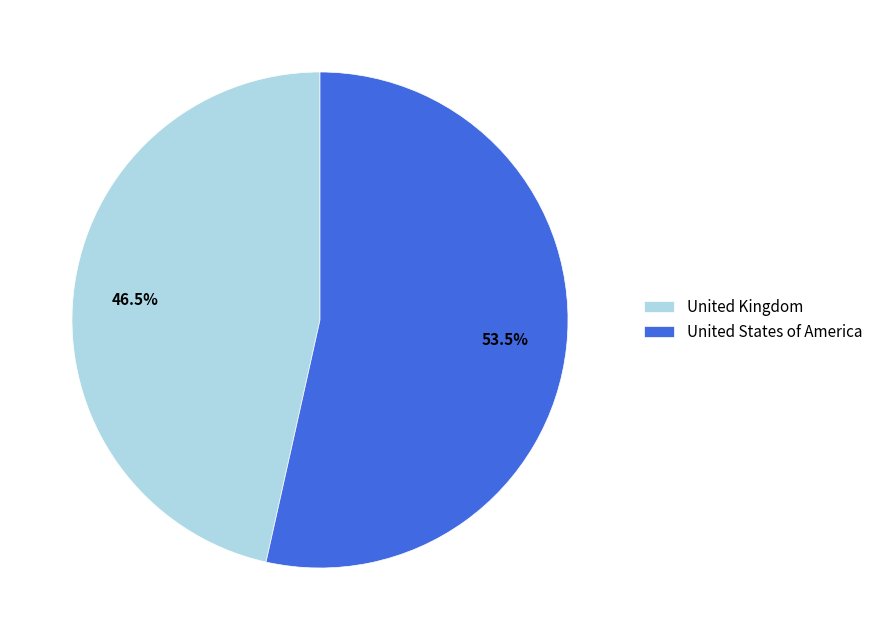

Which has a higher value, United States of America or United Kingdom?

United States of America